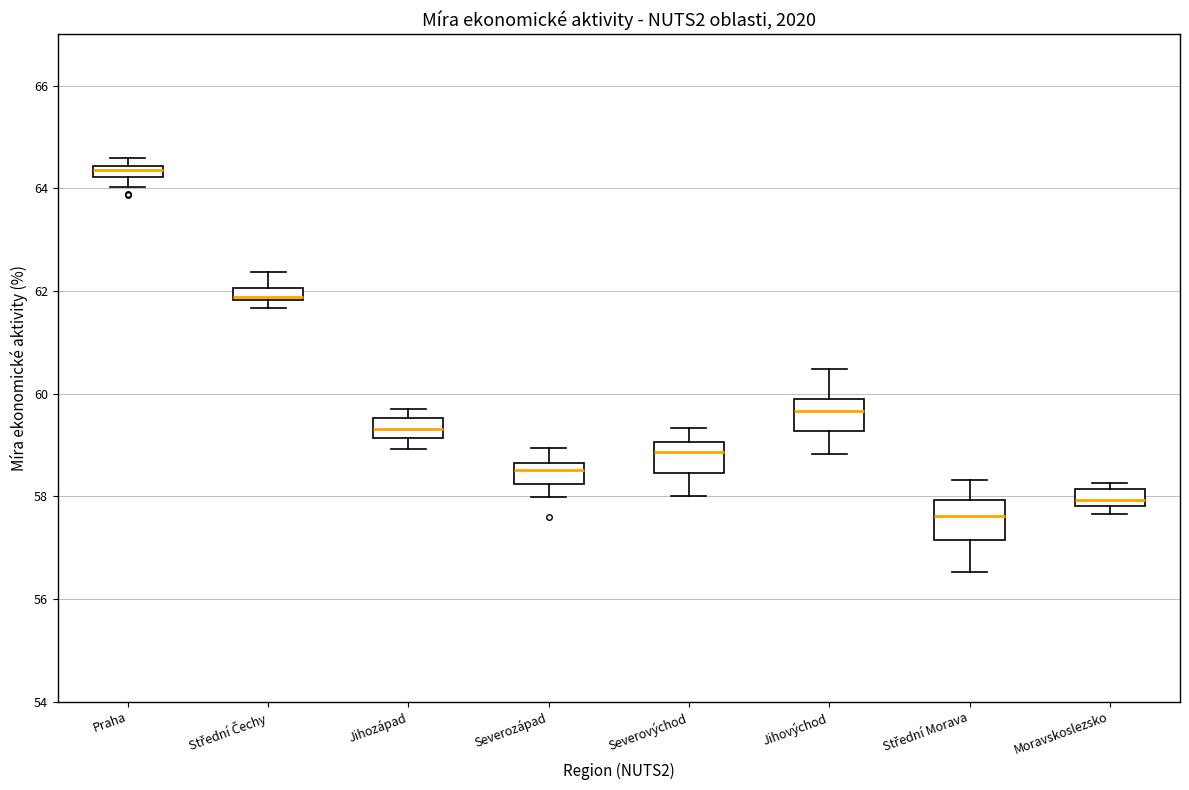

Where does the lower whisker of the box for Praha end on the y-axis? The values are not printed on the chart, so give them approximately, as read against the axis.

64.0